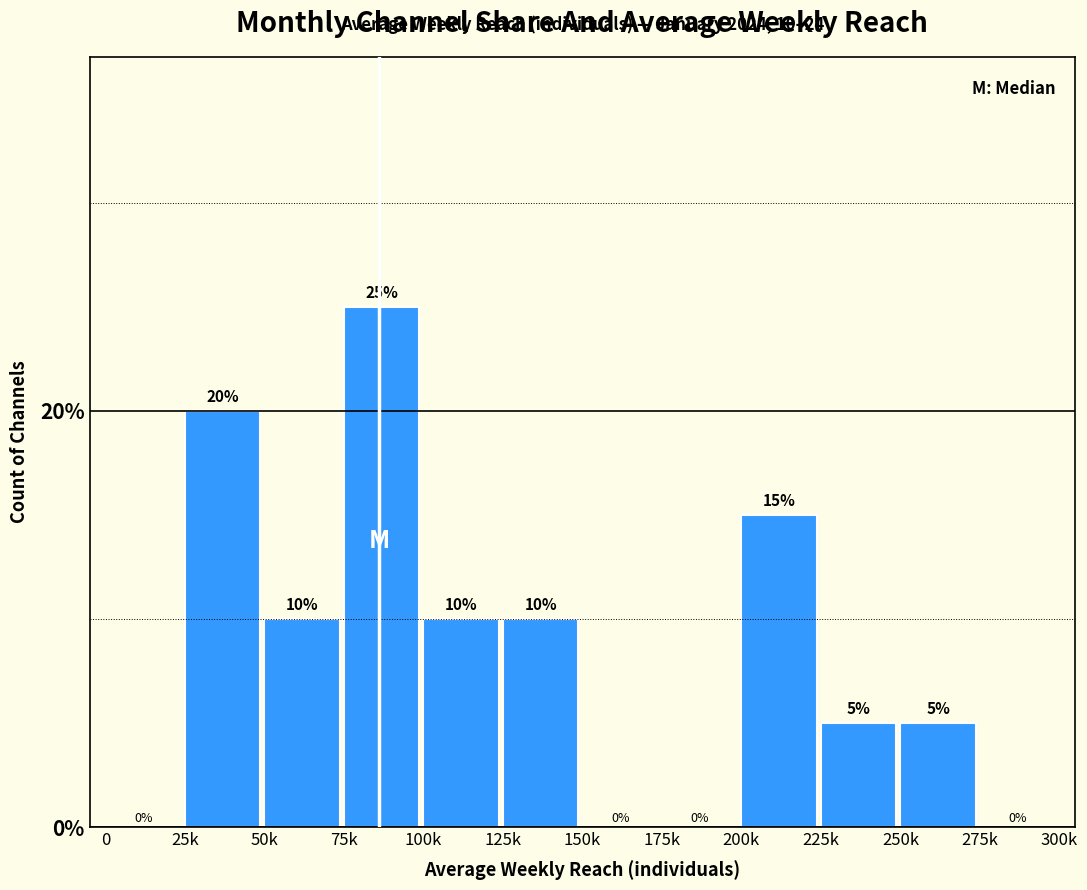

Reading right to left, transcribe all the data shown in this chart.

275k=0	250k=5	225k=5	200k=15	175k=0	150k=0	125k=10	100k=10	75k=25	50k=10	25k=20	0=0